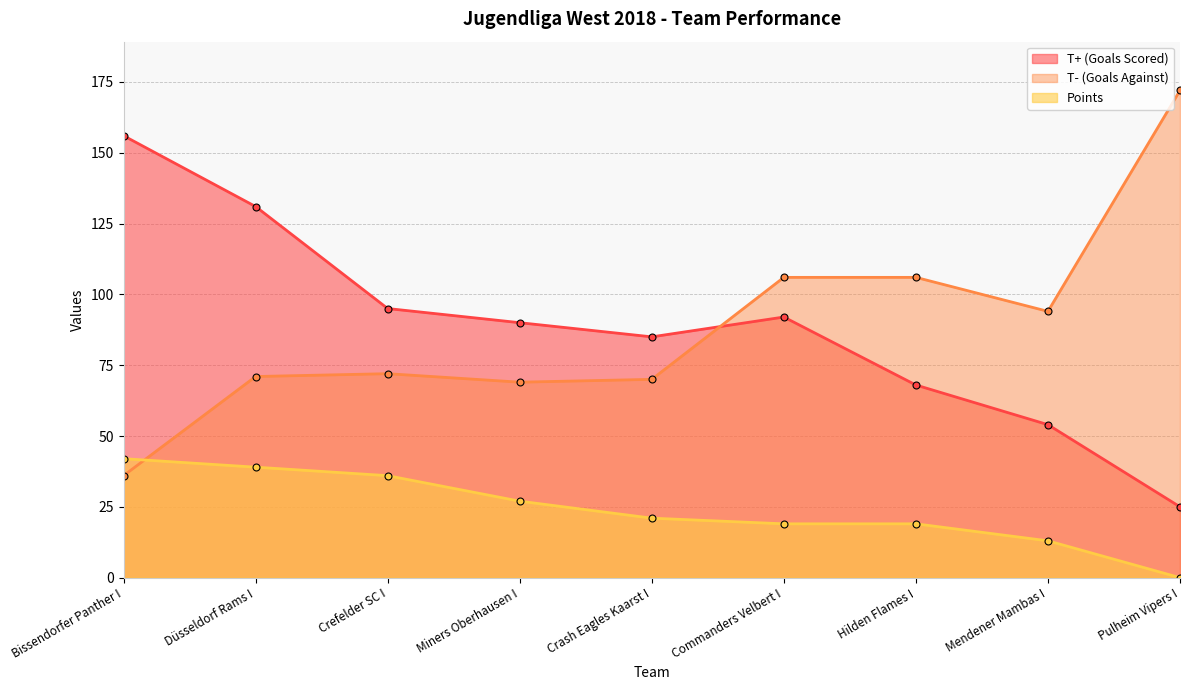

Rank the series by their maximum value, from highest to lowest.

T- (Goals Against), T+ (Goals Scored), Points